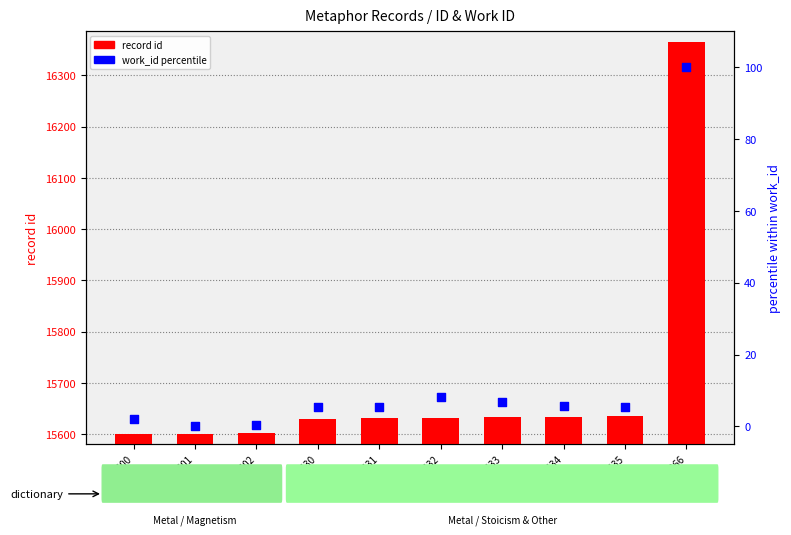

Which series has the largest Y range (max minus min)?

record id